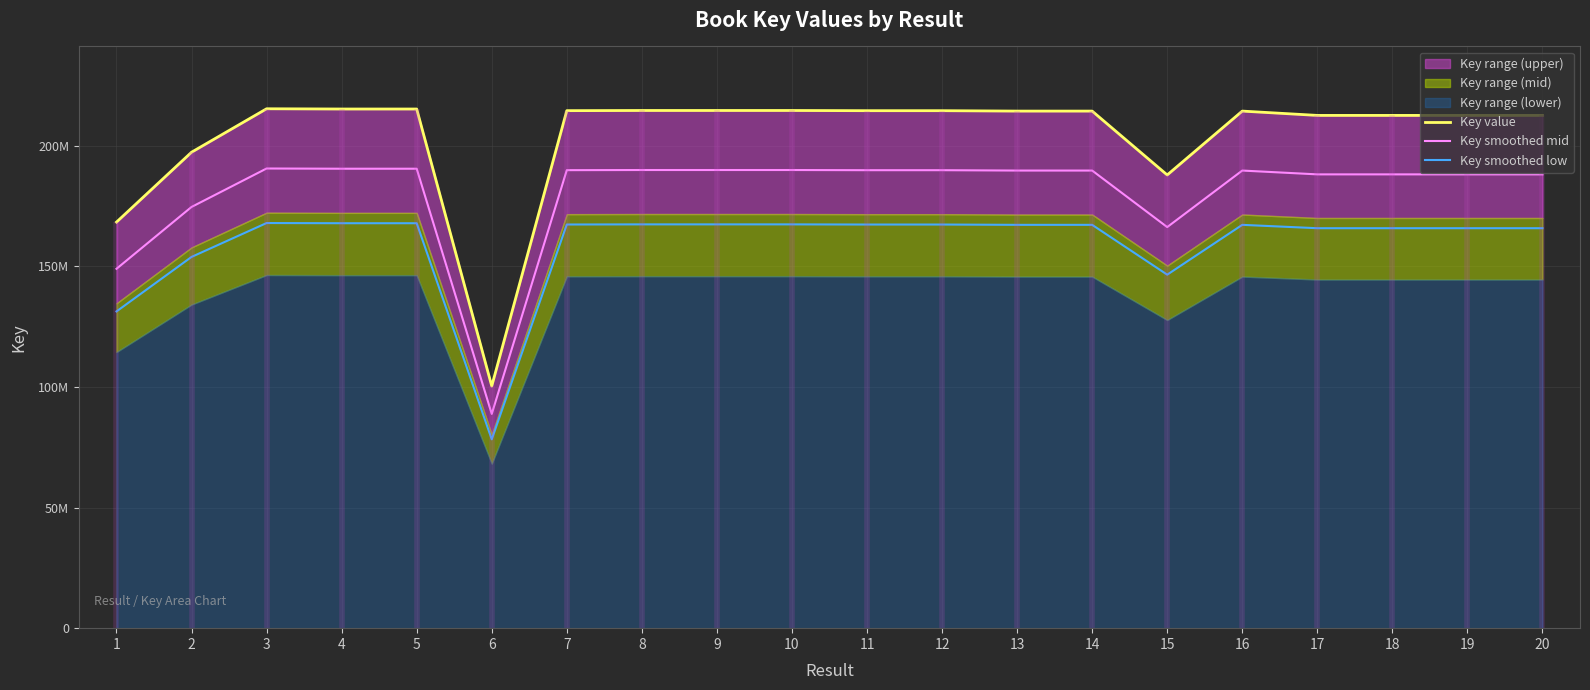

Reading left to right, transcribe all the data shown in this chart.

Key value: 1=168402821.0	2=197387175.0	3=215402166.0	4=215301219.0	5=215301562.0	6=100403786.0	7=214620200.0	8=214692360.0	9=214692200.0	10=214691044.0	11=214607880.0	12=214608477.0	13=214439770.0	14=214439916.0	15=187950332.0	16=214439545.0	17=212651127.0	18=212651029.0	19=212650981.0	20=212651942.0
Key smoothed mid: 1=149036496.6	2=174687649.9	3=190630916.9	4=190541578.8	5=190541882.4	6=88857350.6	7=189938877.0	8=190002738.6	9=190002597.0	10=190001573.9	11=189927973.8	12=189928502.1	13=189779196.4	14=189779325.7	15=166336043.8	16=189778997.3	17=188196247.4	18=188196160.7	19=188196118.2	20=188196968.7
Key smoothed low: 1=131354200.4	2=153961996.5	3=168013689.5	4=167934950.8	5=167935218.4	6=78314953.1	7=167403756.0	8=167460040.8	9=167459916.0	10=167459014.3	11=167394146.4	12=167394612.1	13=167263020.6	14=167263134.5	15=146601259.0	16=167262845.1	17=165867879.1	18=165867802.6	19=165867765.2	20=165868514.8